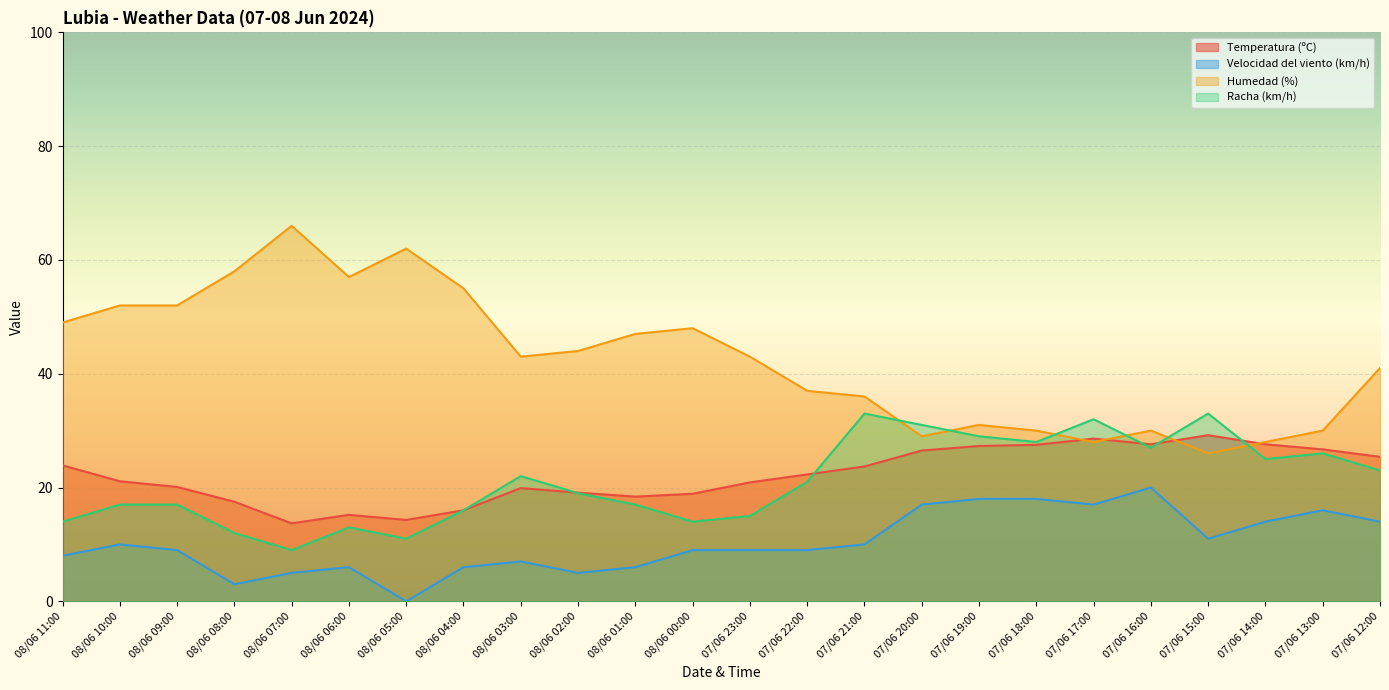

What position from the right is 08/06 04:00?

17